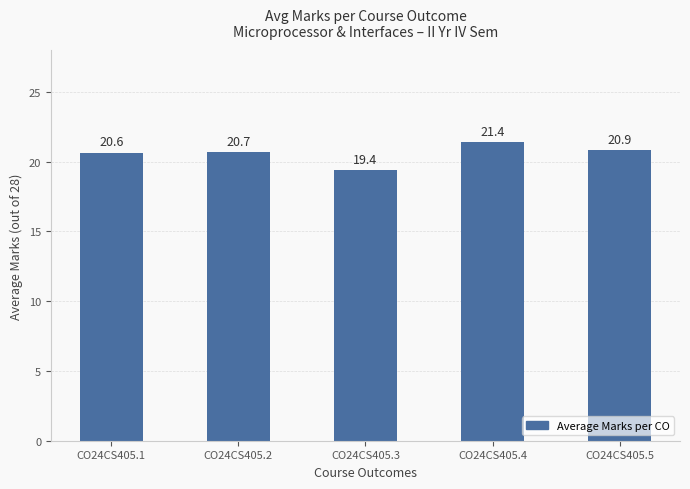

What is the sum of the values at CO24CS405.1 and CO24CS405.5?

41.5